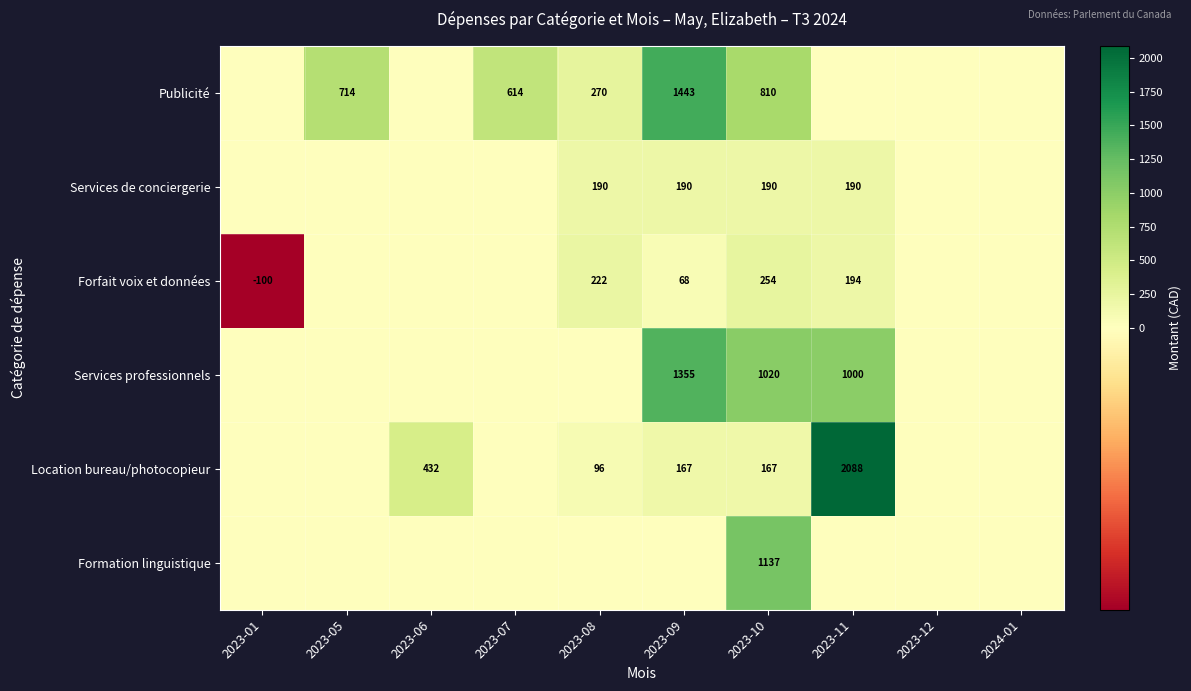

The value of Publicité at 2023-09 is 1443. True or false?

True